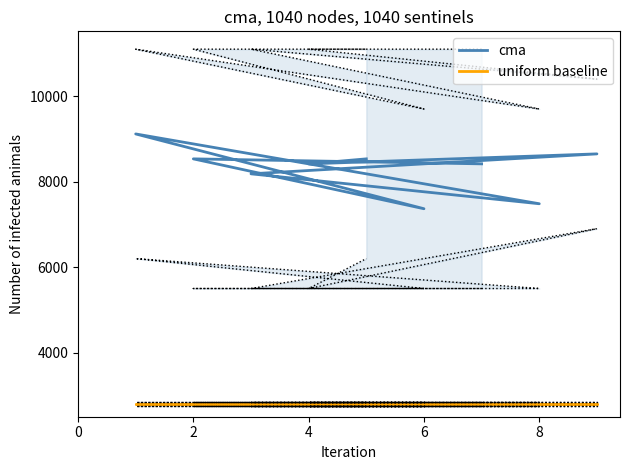

True or false: uniform baseline and cma cross at least once.

False